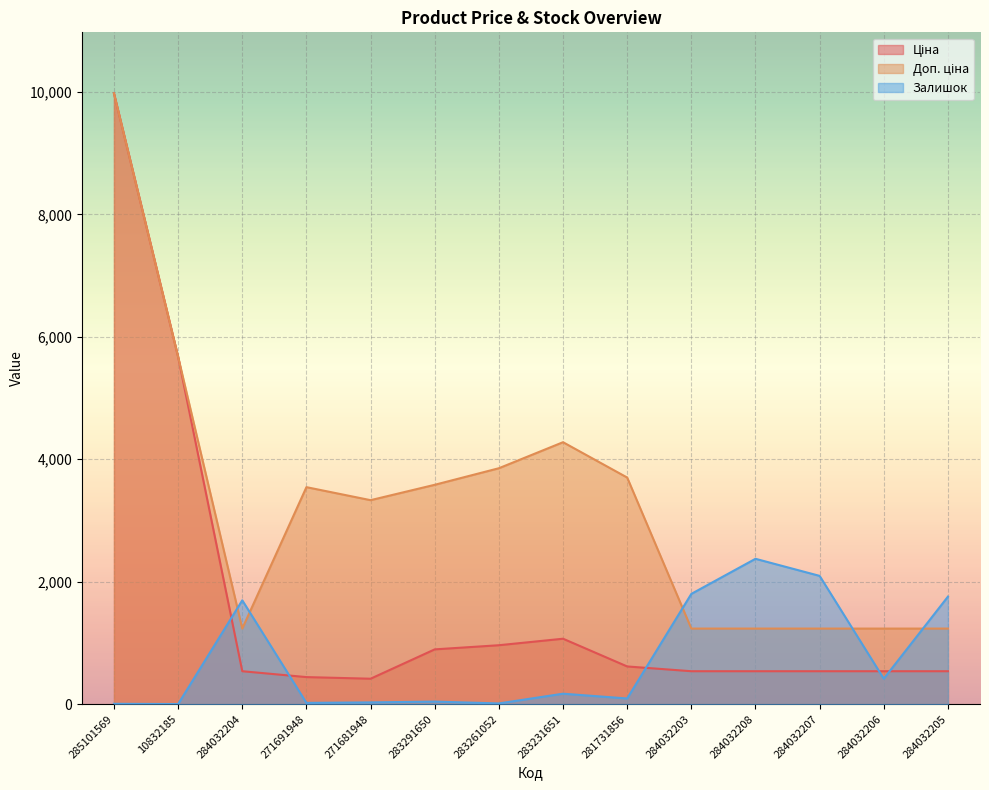

What is the spread (max minus min) of values at 284032207?

1557.0